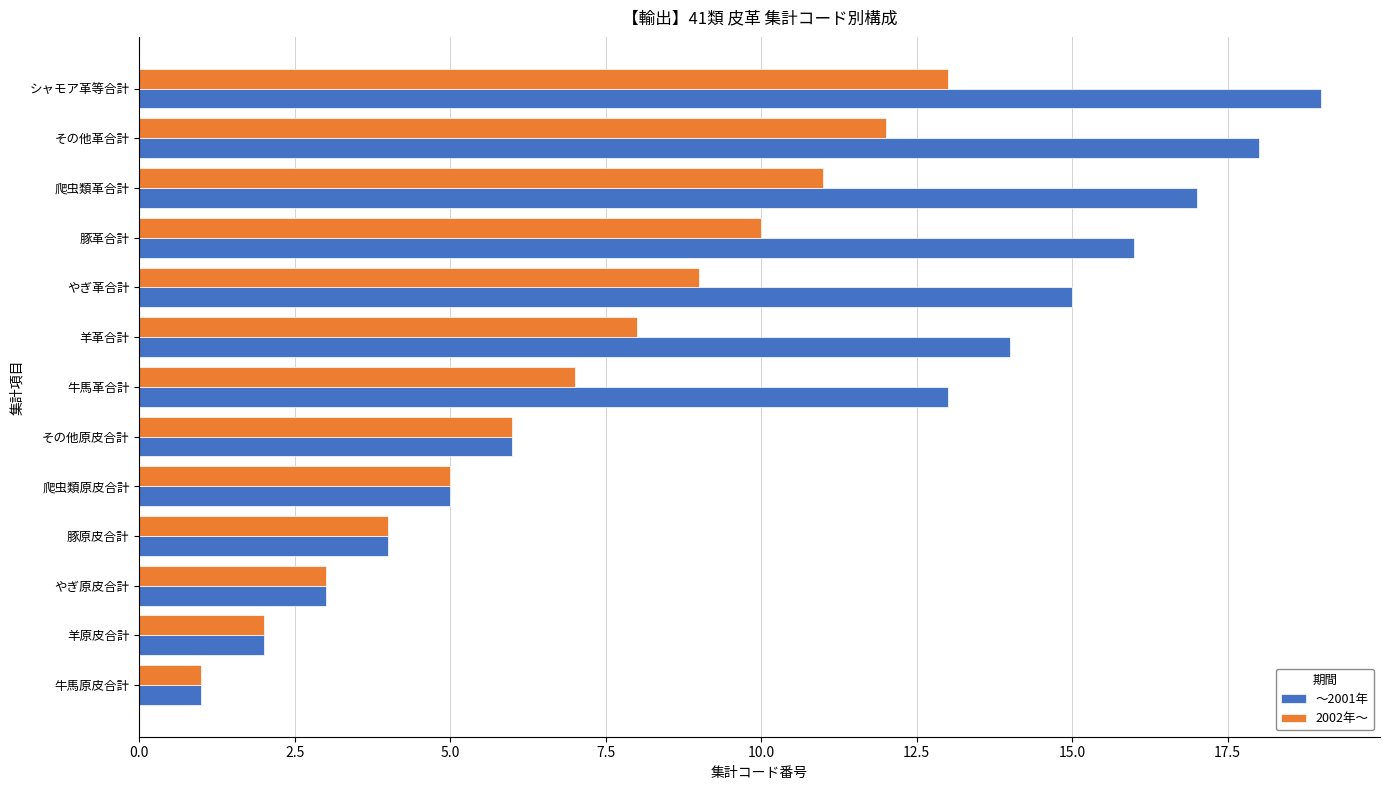

What is the maximum value for ～2001年?

19